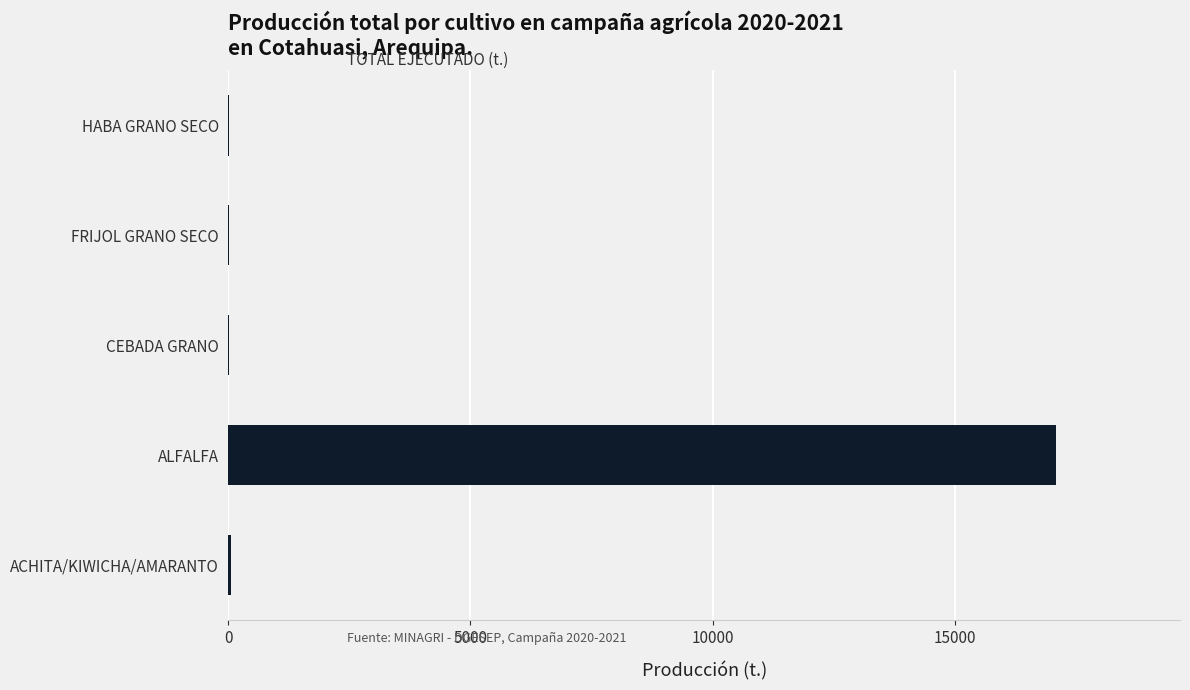

How many data points does each series have?

5